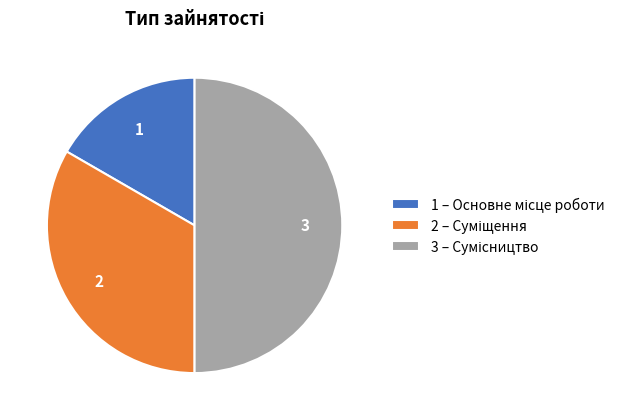

How many slices are in this pie chart?

3